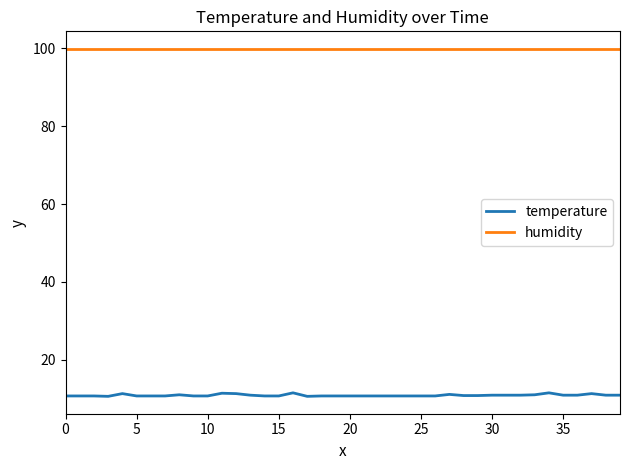

Which series has the largest total across all categories?

humidity